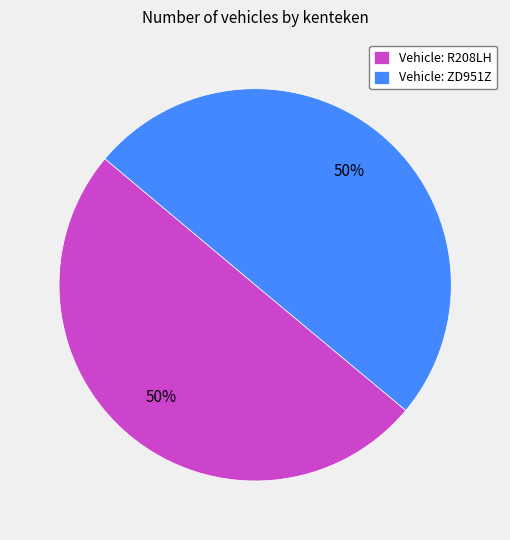

To the nearest percent, what percentage of the pie is Vehicle: ZD951Z?

50%